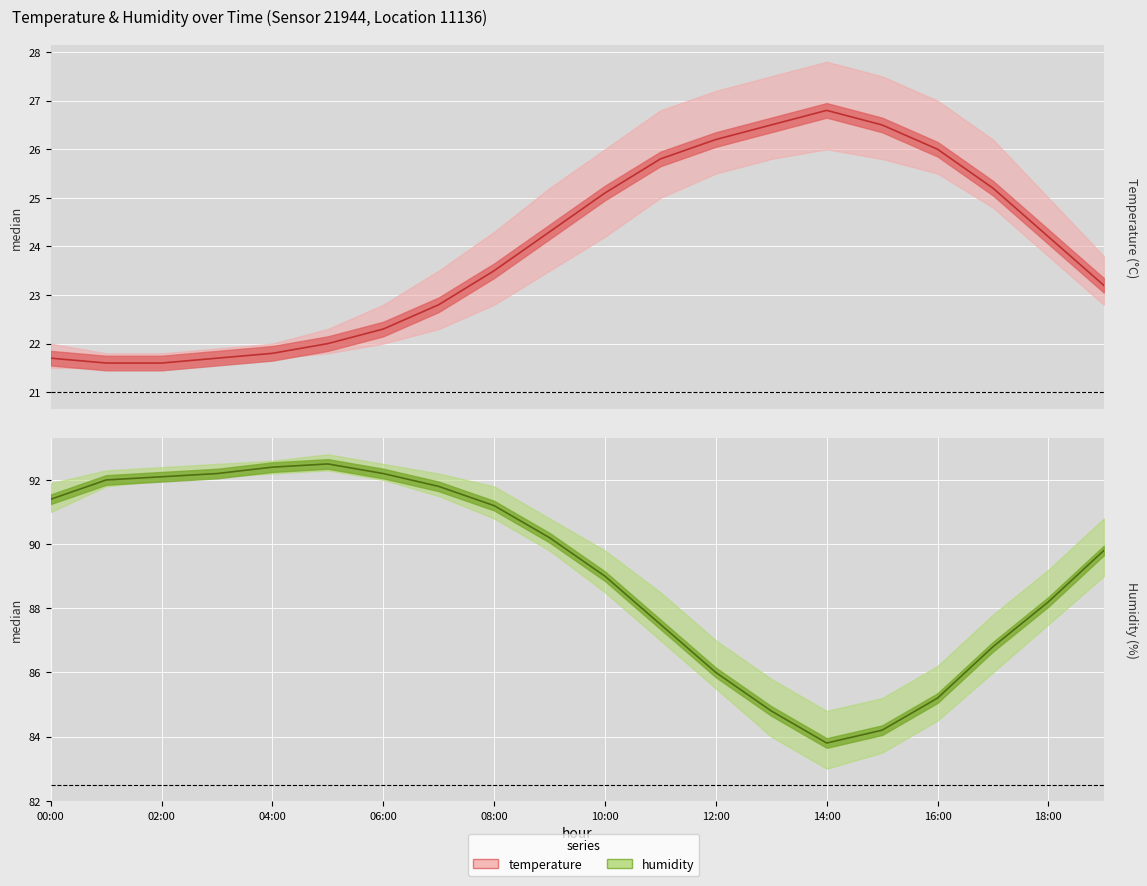

Is the value of humidity median at 10:00 greater than the value of temperature median at 14:00?

Yes